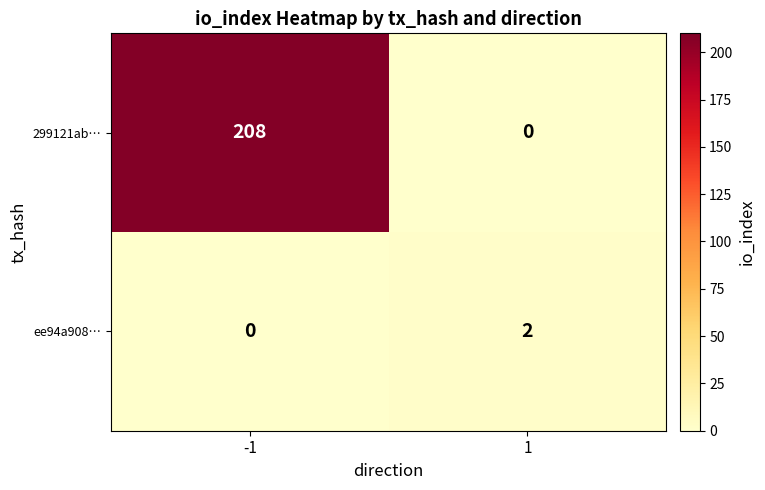

At how many categories does at least one series exceed 106?

1